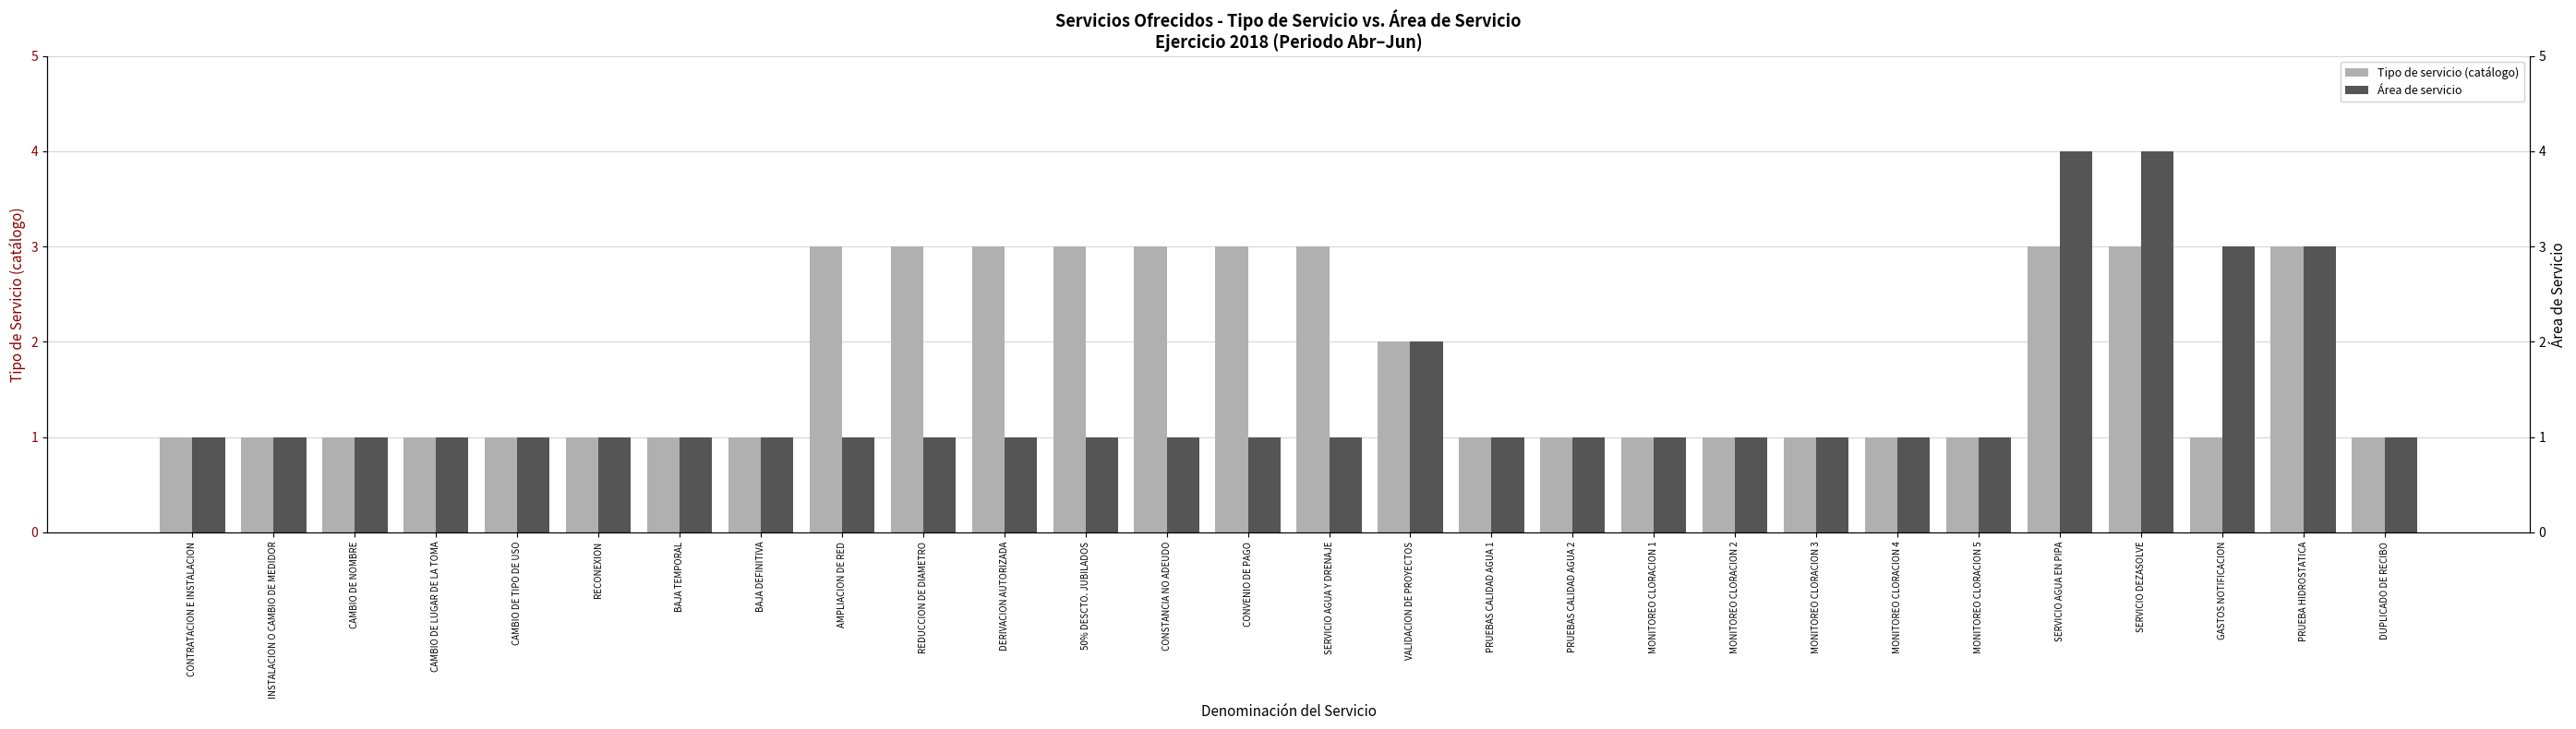

What is the value of the Tipo de servicio (catálogo) bar at the 2nd from the left?

1